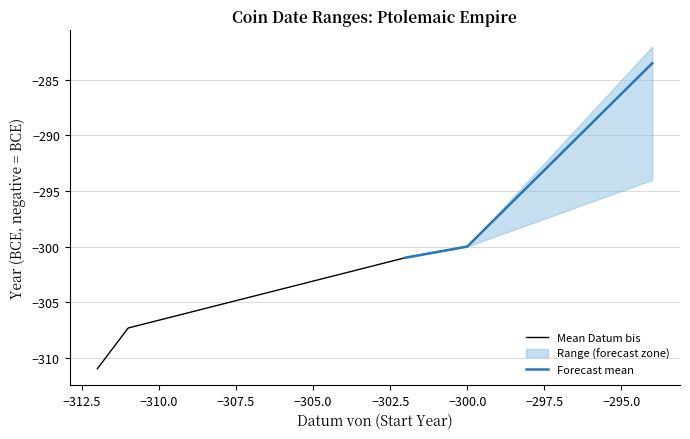

What is the lowest value of the Mean Datum bis series?

-311.0